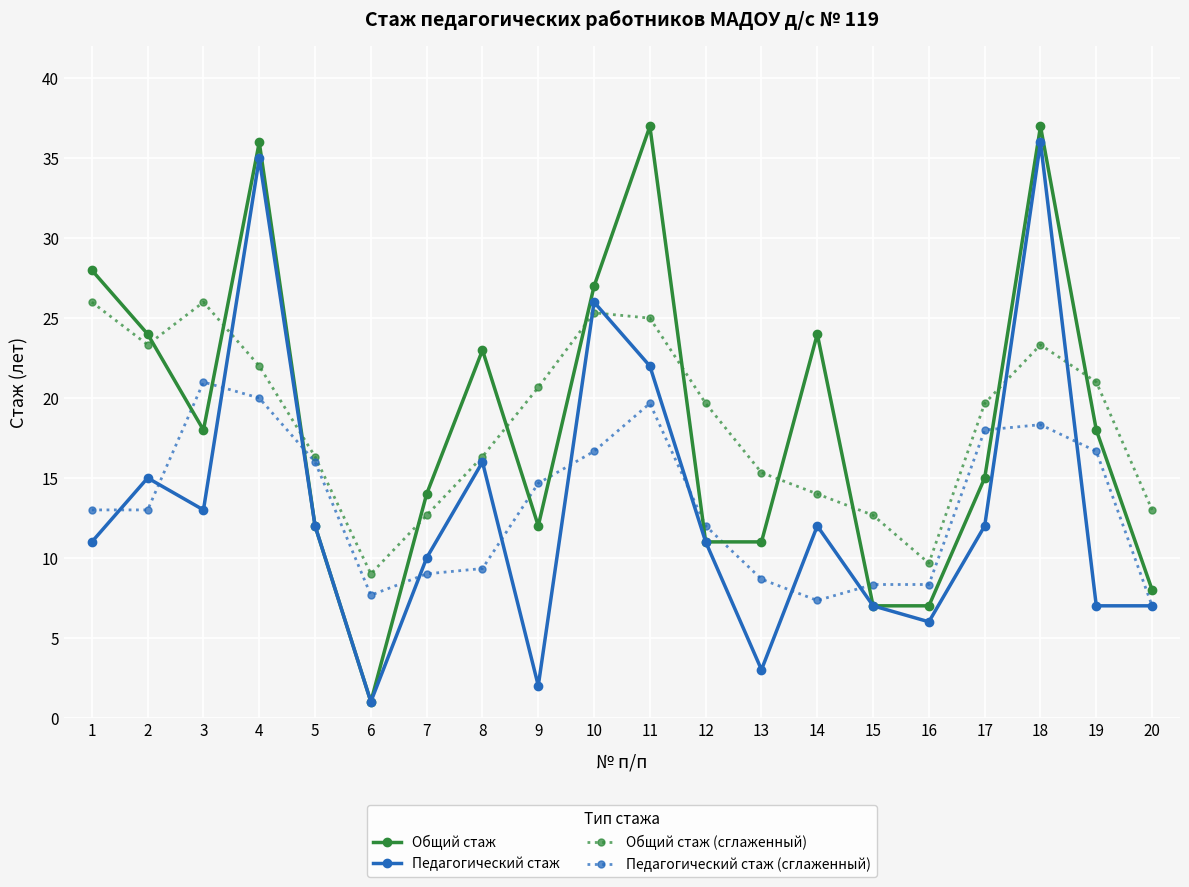

Reading left to right, transcribe all the data shown in this chart.

Общий стаж: 28.0	24.0	18.0	36.0	12.0	1.0	14.0	23.0	12.0	27.0	37.0	11.0	11.0	24.0	7.0	7.0	15.0	37.0	18.0	8.0
Педагогический стаж: 11.0	15.0	13.0	35.0	12.0	1.0	10.0	16.0	2.0	26.0	22.0	11.0	3.0	12.0	7.0	6.0	12.0	36.0	7.0	7.0
Общий стаж (сглаженный): 26.0	23.3	26.0	22.0	16.3	9.0	12.7	16.3	20.7	25.3	25.0	19.7	15.3	14.0	12.7	9.7	19.7	23.3	21.0	13.0
Педагогический стаж (сглаженный): 13.0	13.0	21.0	20.0	16.0	7.7	9.0	9.3	14.7	16.7	19.7	12.0	8.7	7.3	8.3	8.3	18.0	18.3	16.7	7.0